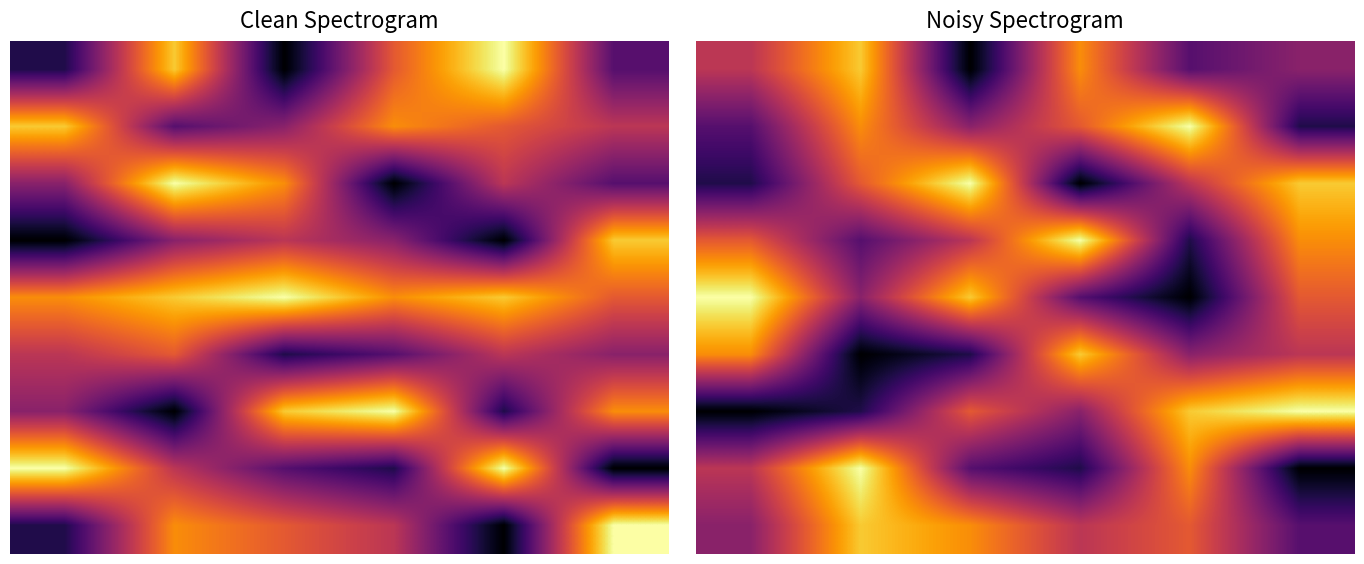

What is the sum of the 2 values at 5 and 0?

10